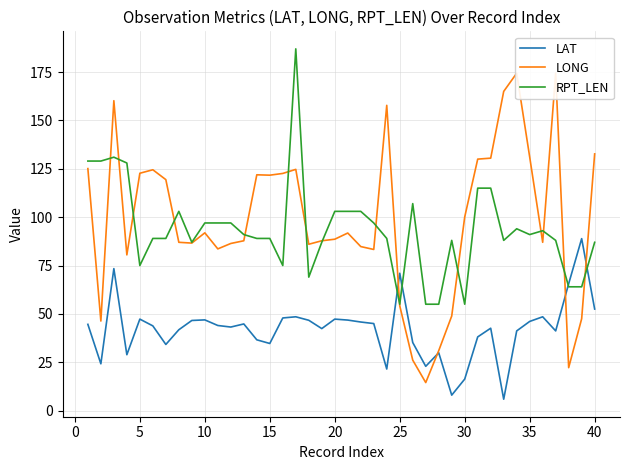

The RPT_LEN series shows 75.0 at 5. True or false?

True